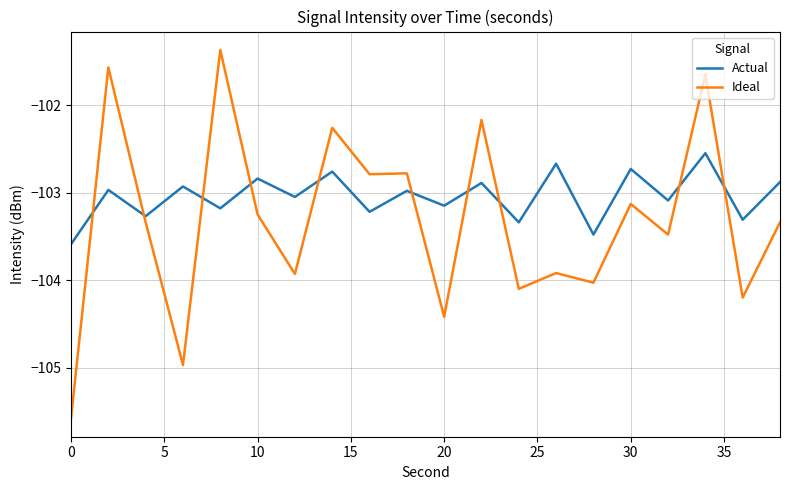

Which series has the widest spread of values?

Ideal